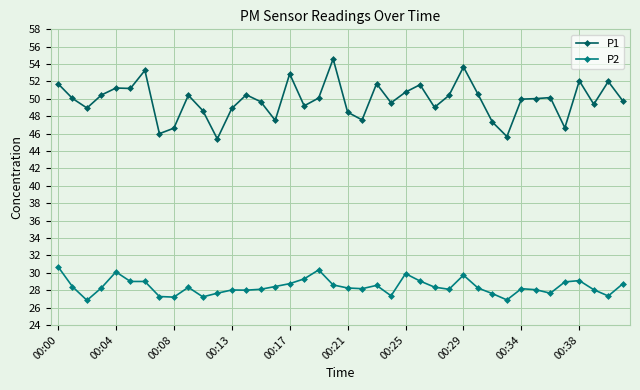

List the series in order of their peak value, highest first.

P1, P2